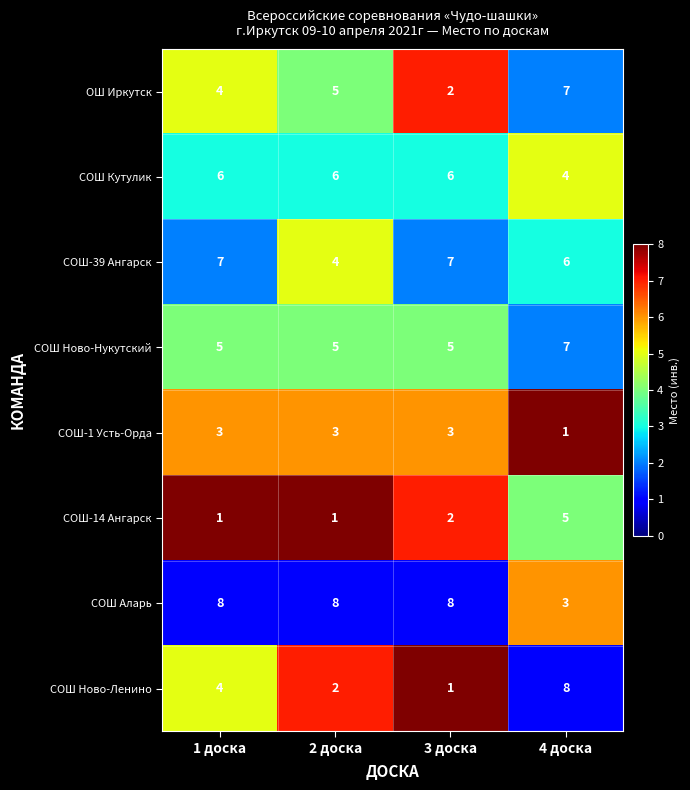

What is the total value across all series at 1 доска?

38